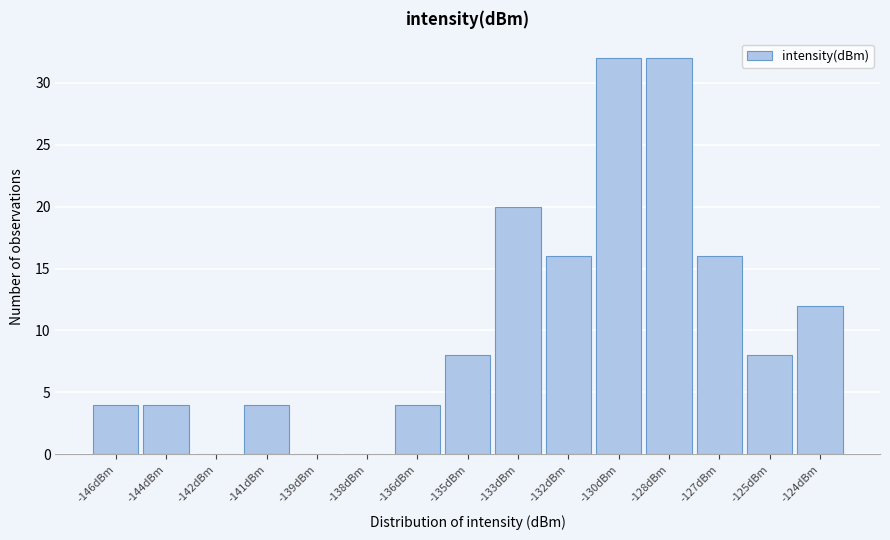

Reading right to left, list all the values displayed in this chart.

-124dBm=12	-125dBm=8	-127dBm=16	-128dBm=32	-130dBm=32	-132dBm=16	-133dBm=20	-135dBm=8	-136dBm=4	-138dBm=0	-139dBm=0	-141dBm=4	-142dBm=0	-144dBm=4	-146dBm=4